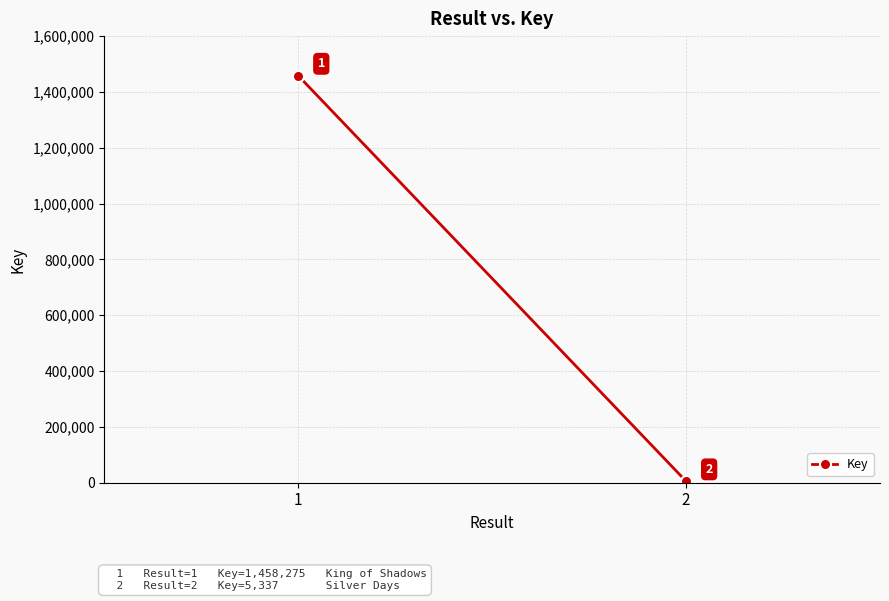

What is the change in value from 1 to 2?

-1452938